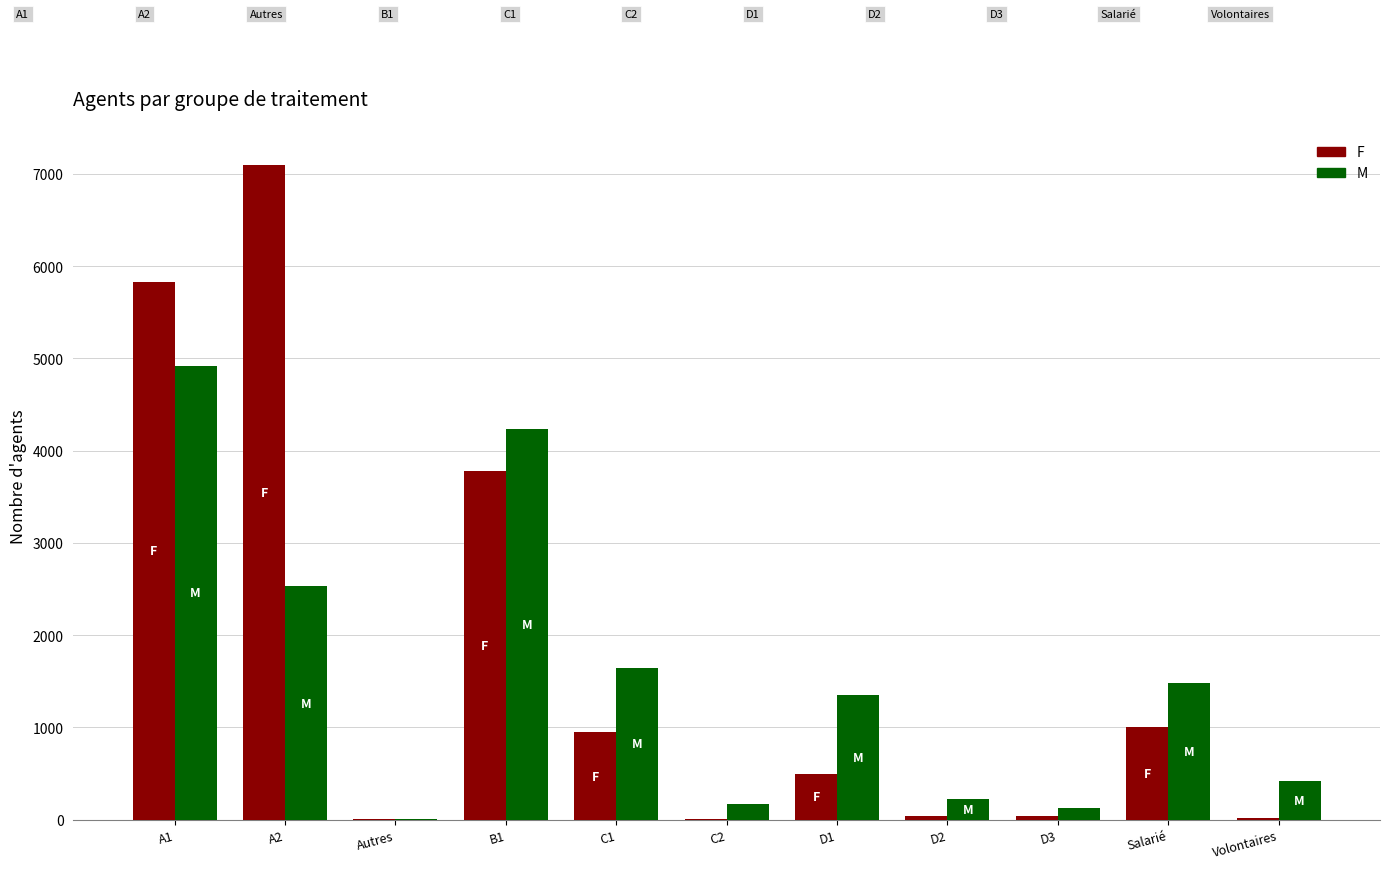

What is the maximum value for M?

4918